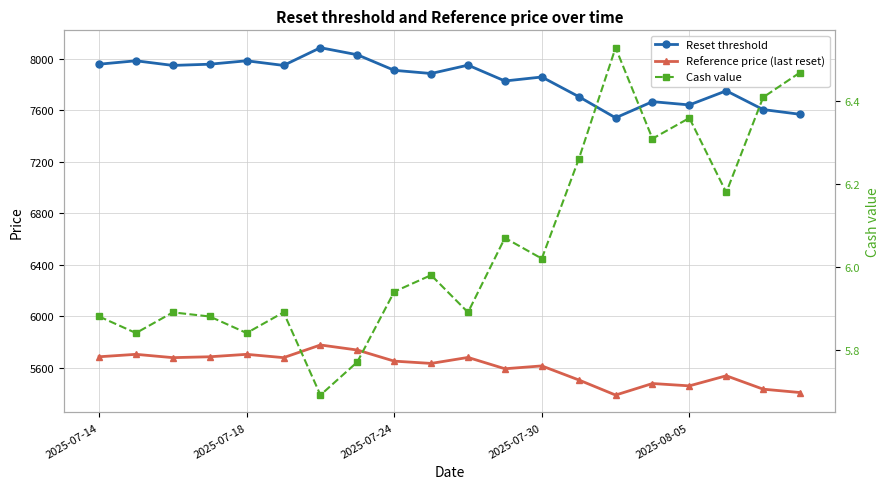

Is it true that Reference price (last reset) equals 5386.3 at 14?

True